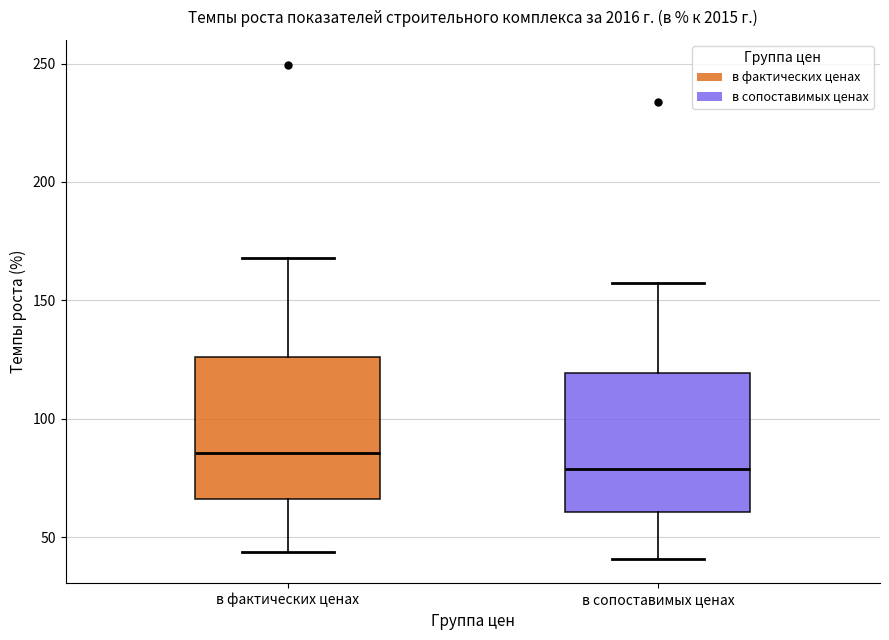

Where is the upper edge of the box for в фактических ценах on the y-axis? The values are not printed on the chart, so give them approximately, as read against the axis.

125